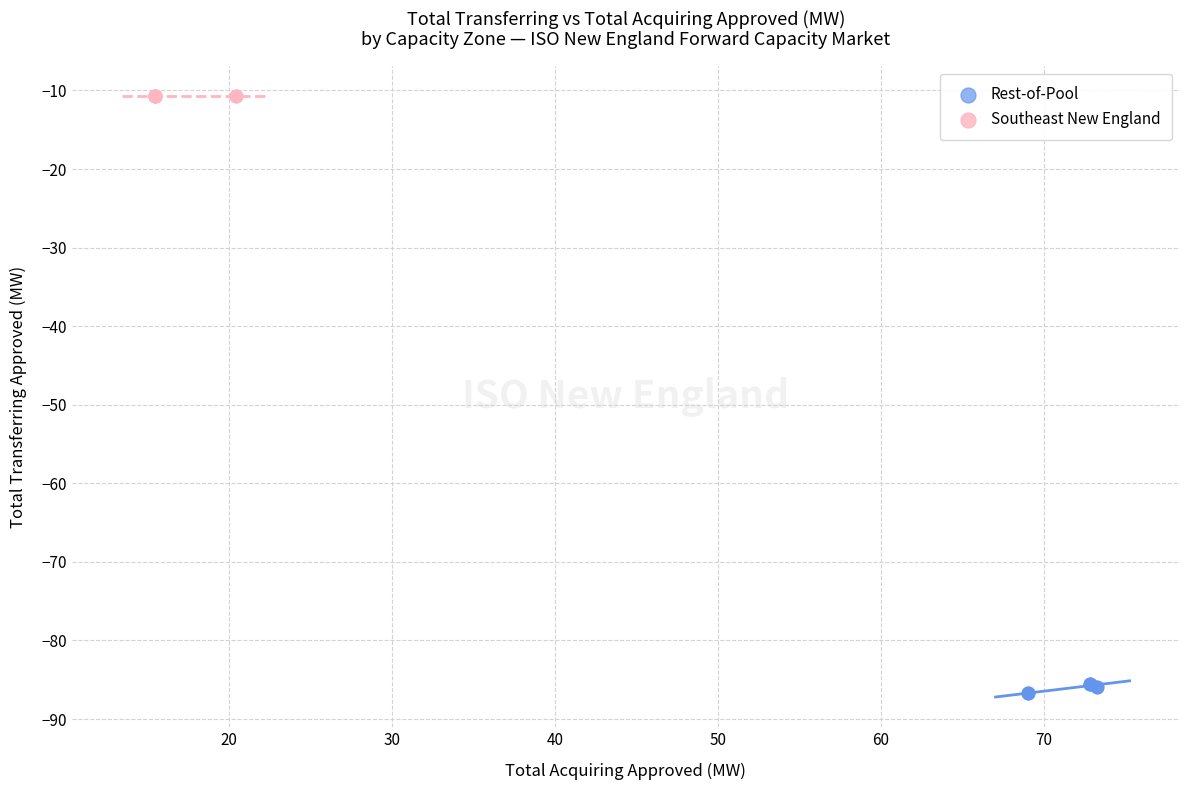

Which series contains the highest Y value?

Southeast New England